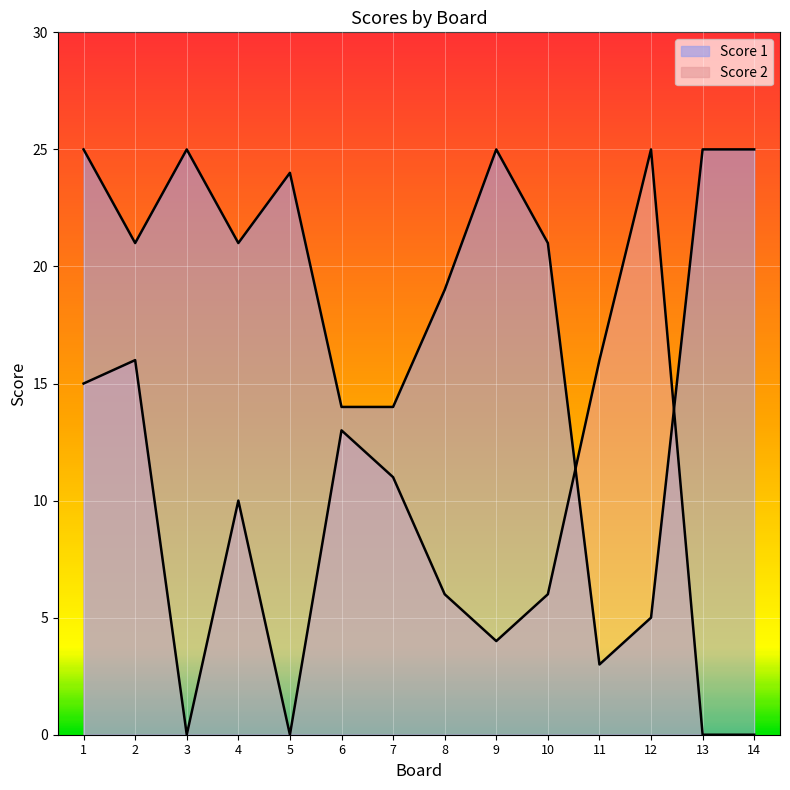

True or false: Score 2 and Score 1 intersect in this chart.

True